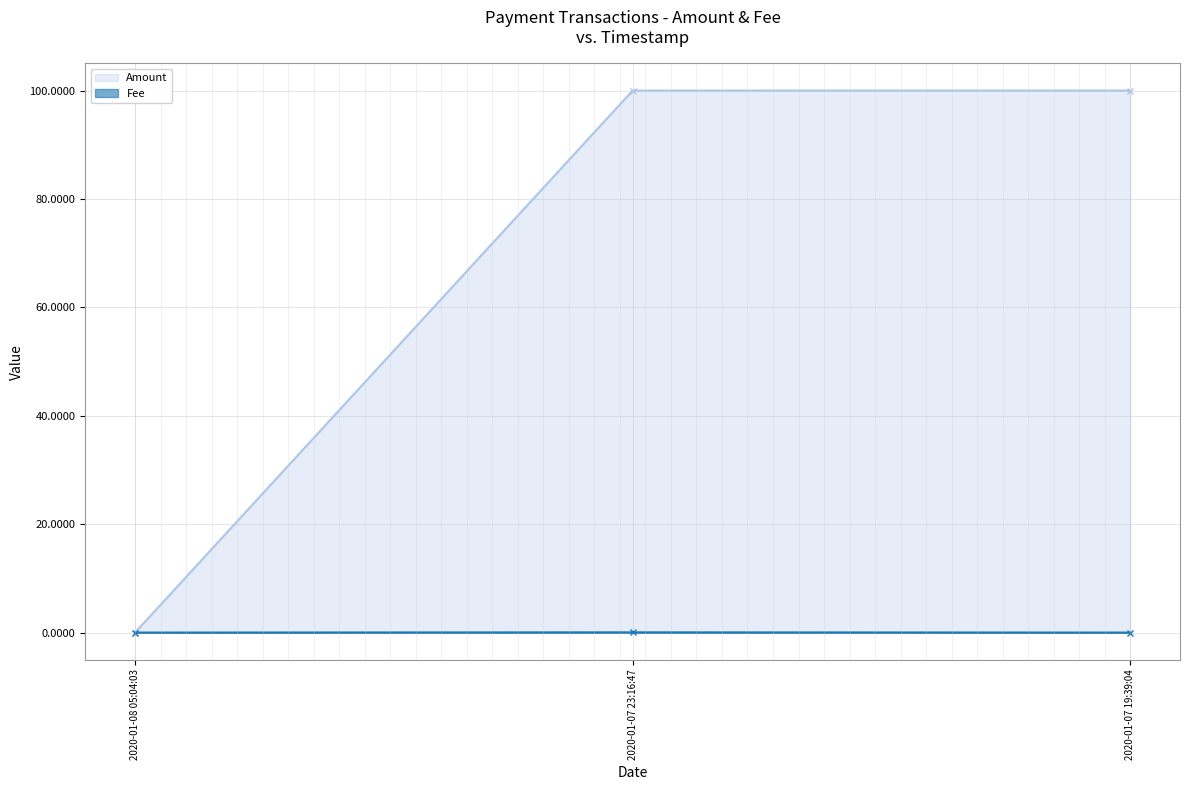

Rank the categories by Fee value from highest to lowest.

2020-01-07 23:16:47, 2020-01-08 05:04:03, 2020-01-07 19:39:04